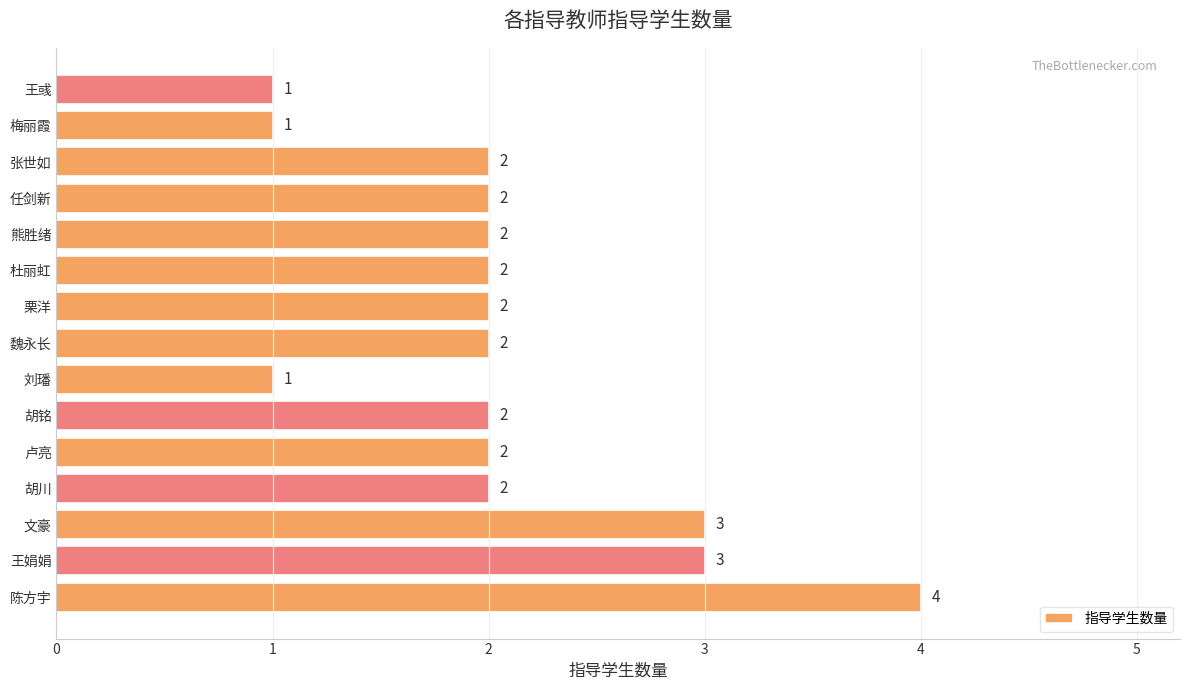

What is the sum of the values at 王彧 and 卢亮?

3